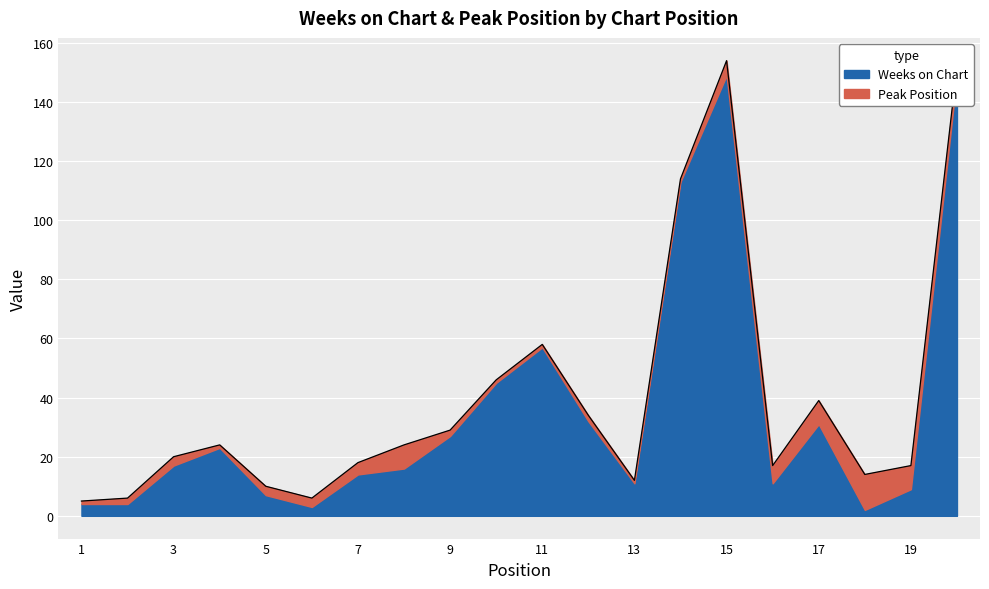

What is the change in value from 6 to 12?

+28